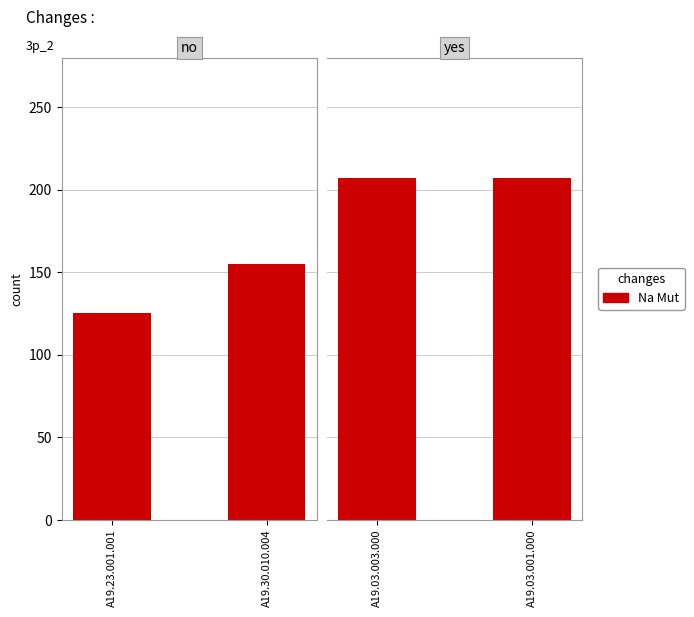

List the labels in order of value, smallest first.

A19.23.001.001, A19.30.010.004, A19.03.003.000, A19.03.001.000